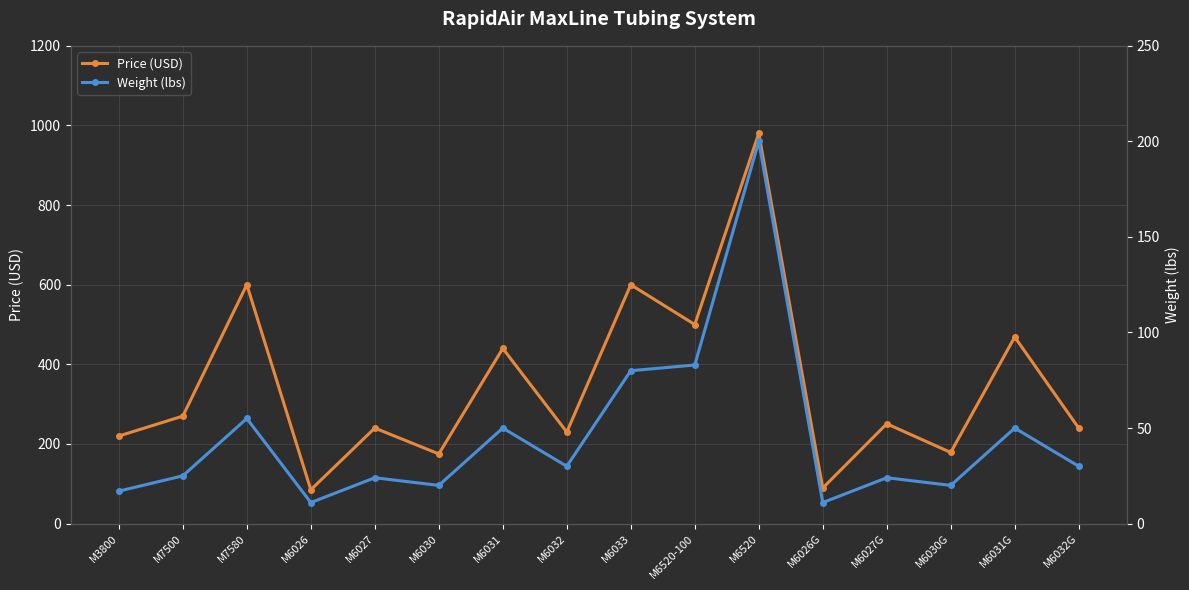

List the series in order of their overall mean, highest first.

Price (USD), Weight (lbs)